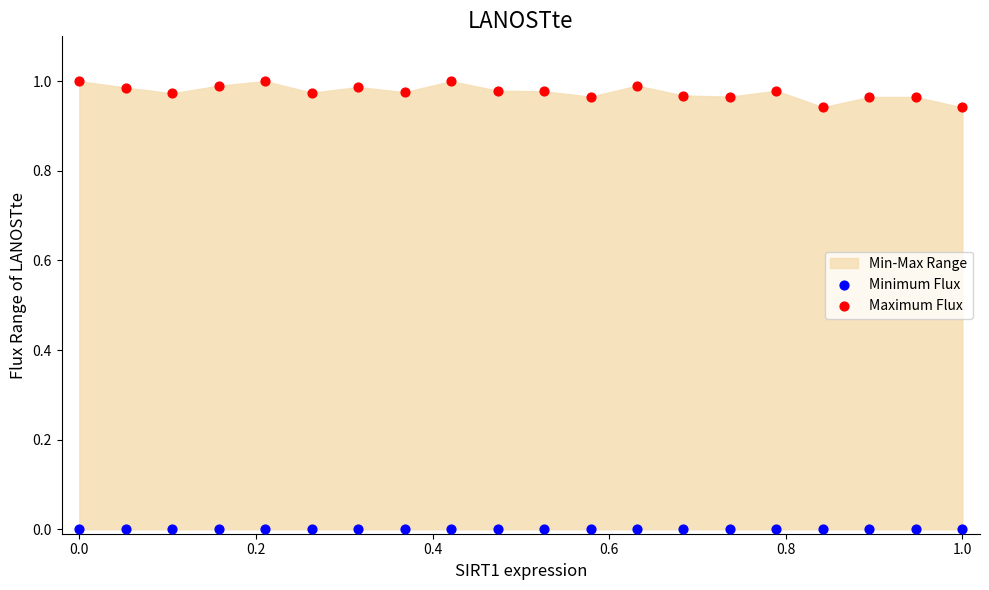

Which series contains the lowest Y value?

Minimum Flux